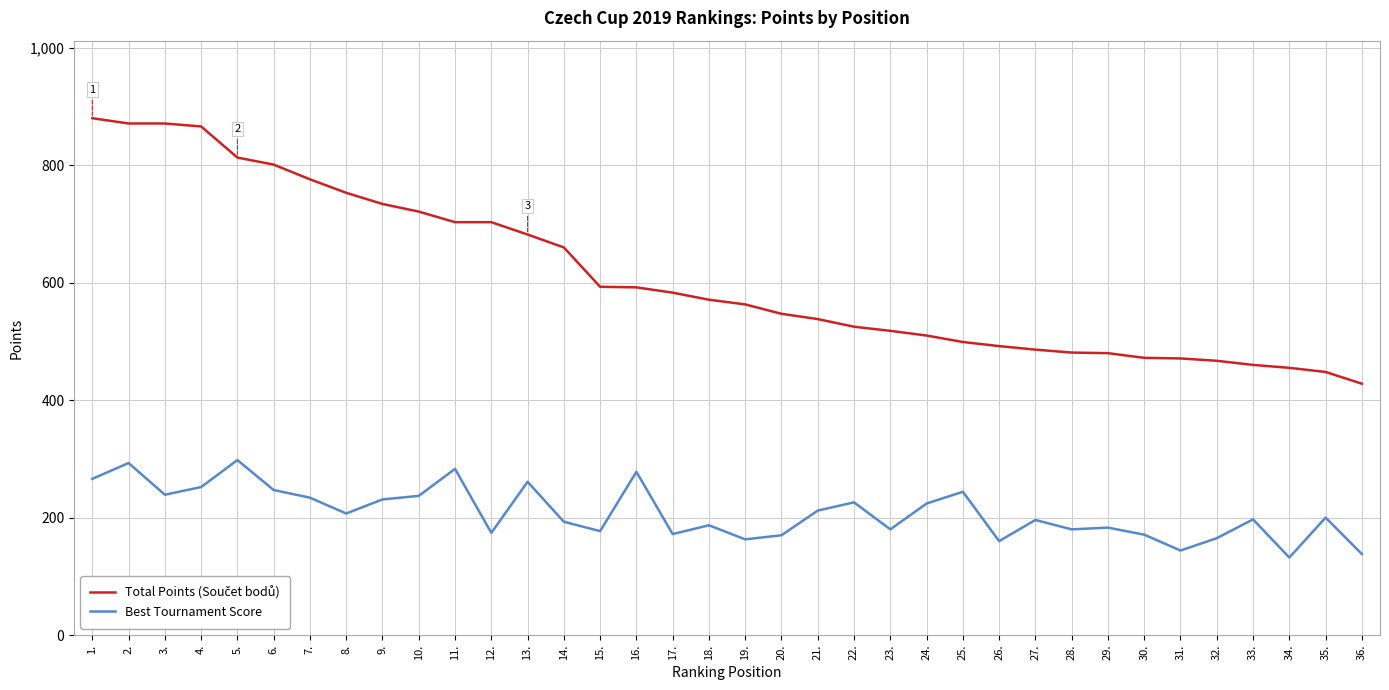

What is the maximum value shown in the chart?

880